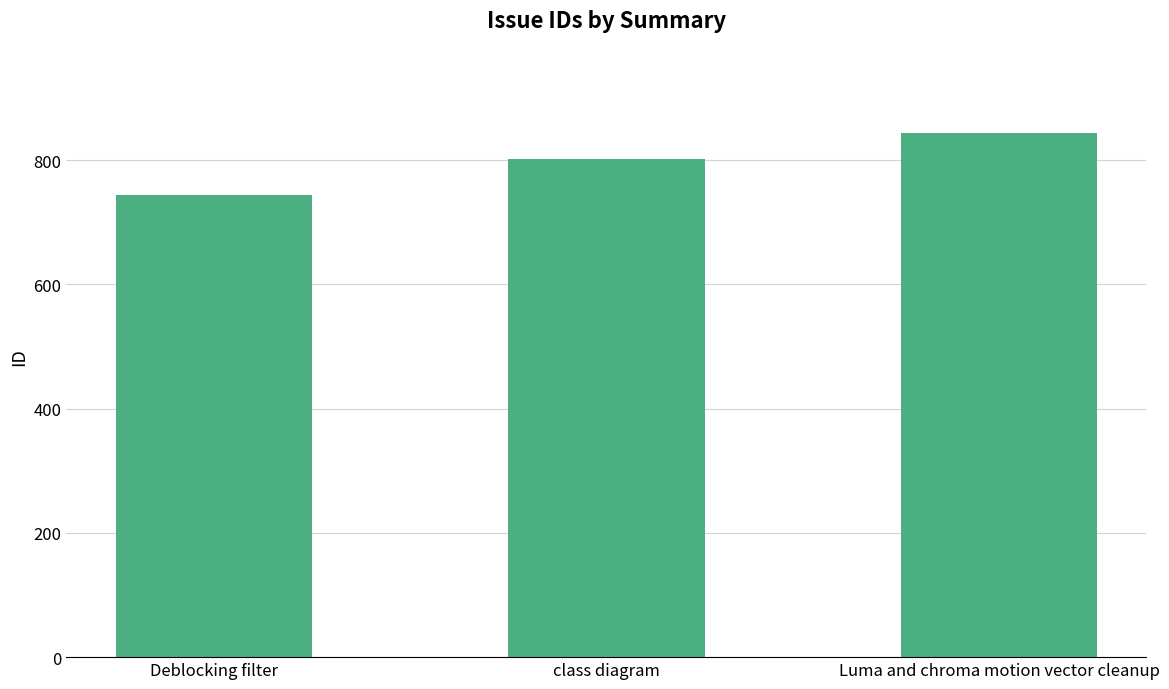

Reading left to right, what are all the values shown in this chart?

743	801	843